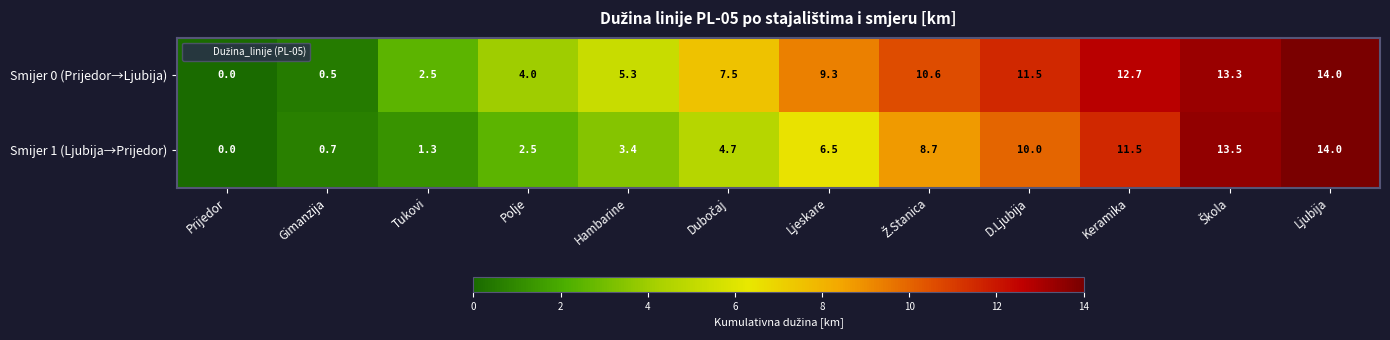

Reading left to right, list all the values displayed in this chart.

Smijer 0 (Prijedor→Ljubija): 0.0	0.5	2.5	4.0	5.3	7.5	9.3	10.6	11.5	12.7	13.3	14.0
Smijer 1 (Ljubija→Prijedor): 0.0	0.7	1.3	2.5	3.4	4.7	6.5	8.7	10.0	11.5	13.5	14.0